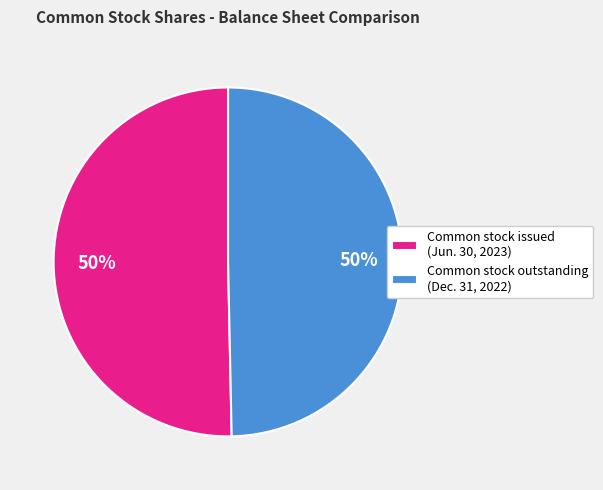

To the nearest percent, what is the combined percentage of Common stock issued (Jun. 30, 2023) and Common stock outstanding (Dec. 31, 2022)?

100%